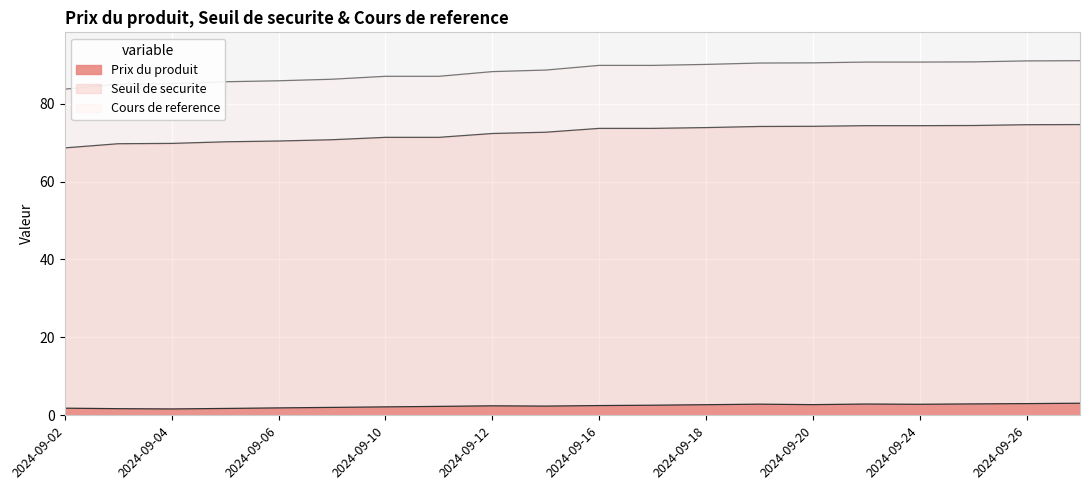

What are all the series names shown in the legend?

Prix du produit, Seuil de securite, Cours de reference